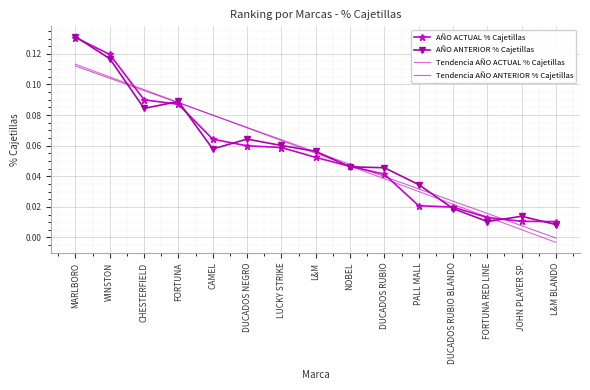

Is the value of AÑO ACTUAL % Cajetillas at JOHN PLAYER SP. greater than the value of AÑO ANTERIOR % Cajetillas at DUCADOS RUBIO BLANDO?

No